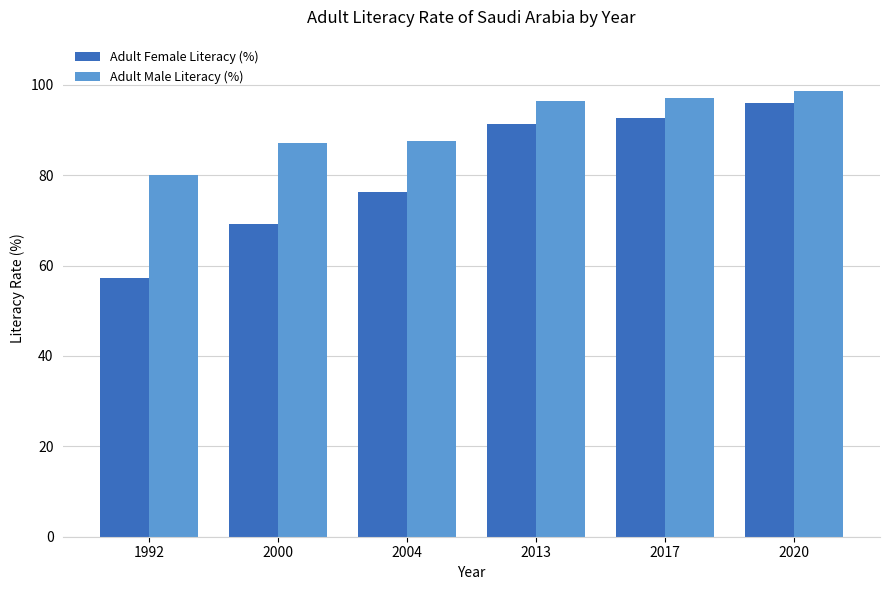

At how many categories does at least one series exceed 65?

6